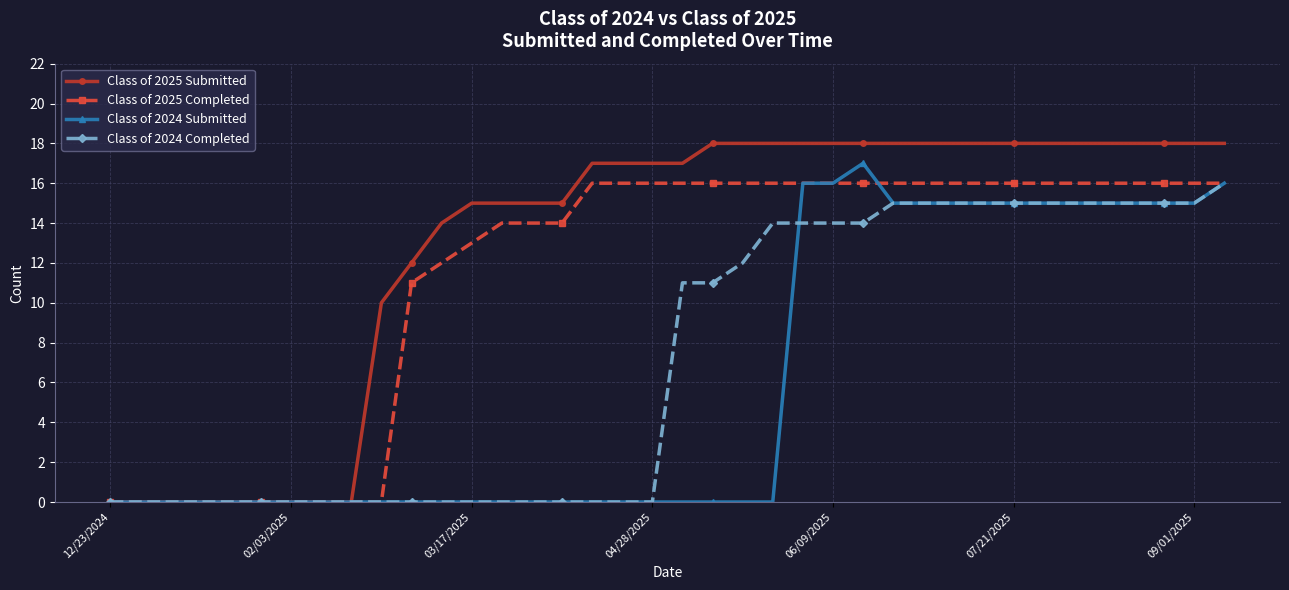

What is the highest value of the Class of 2025 Completed series?

16